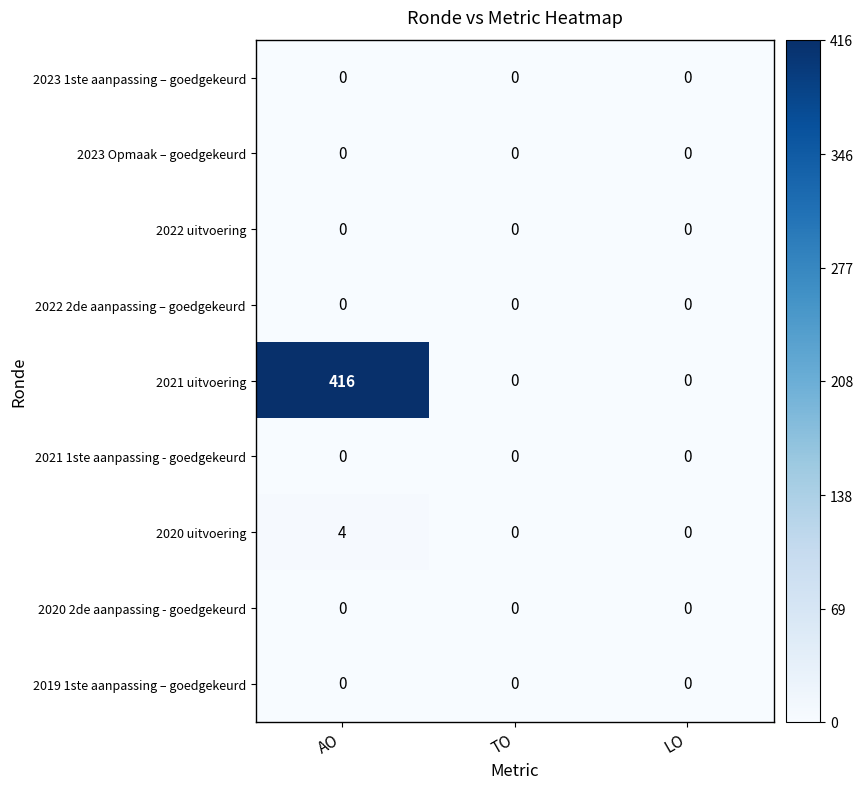

What is the maximum value shown in the chart?

416